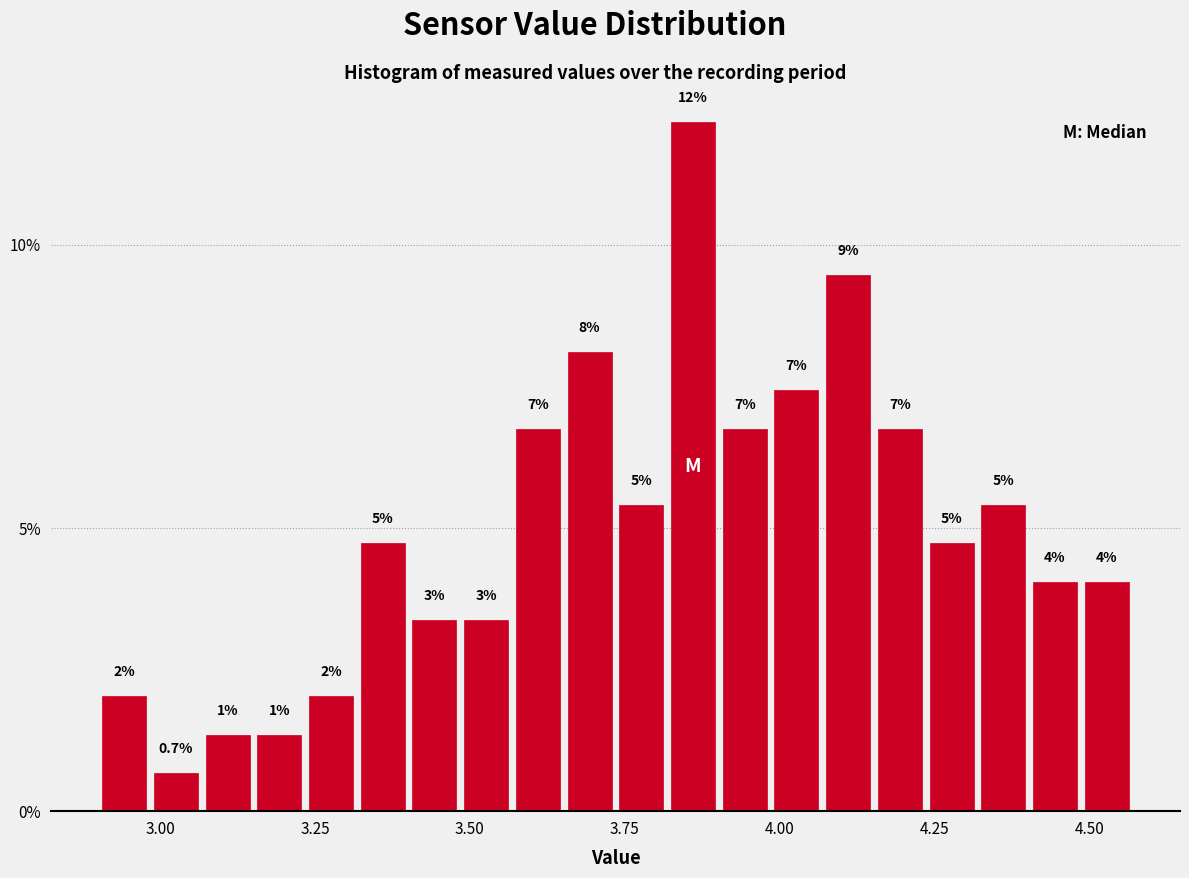

Around what value on the x-axis is the tallest bar? Give the approximate position of its centre, as read against the axis.

3.85